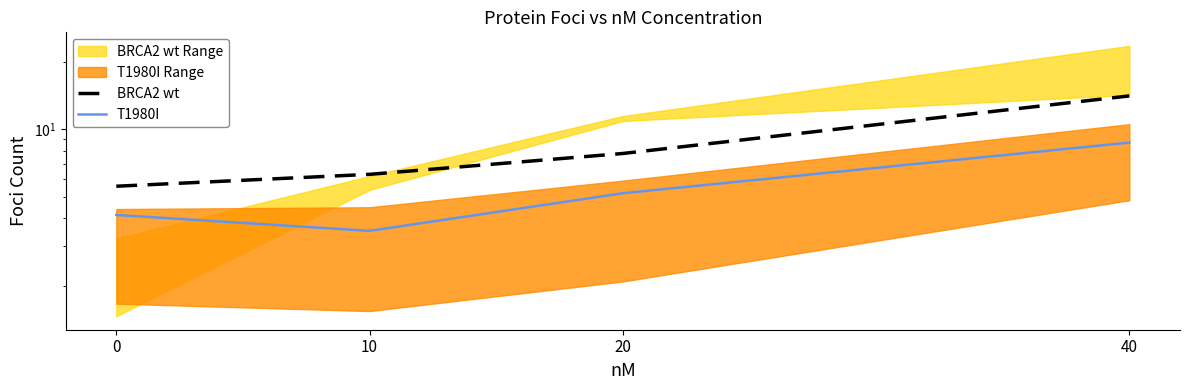

Where is T1980I nearest to the value 6?

20